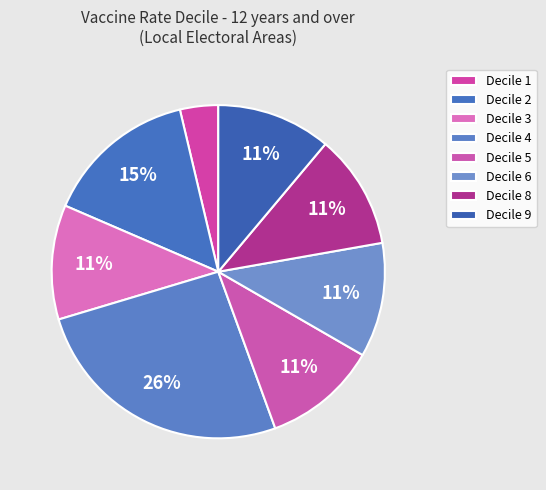

Count the number of slices in the pie.

8